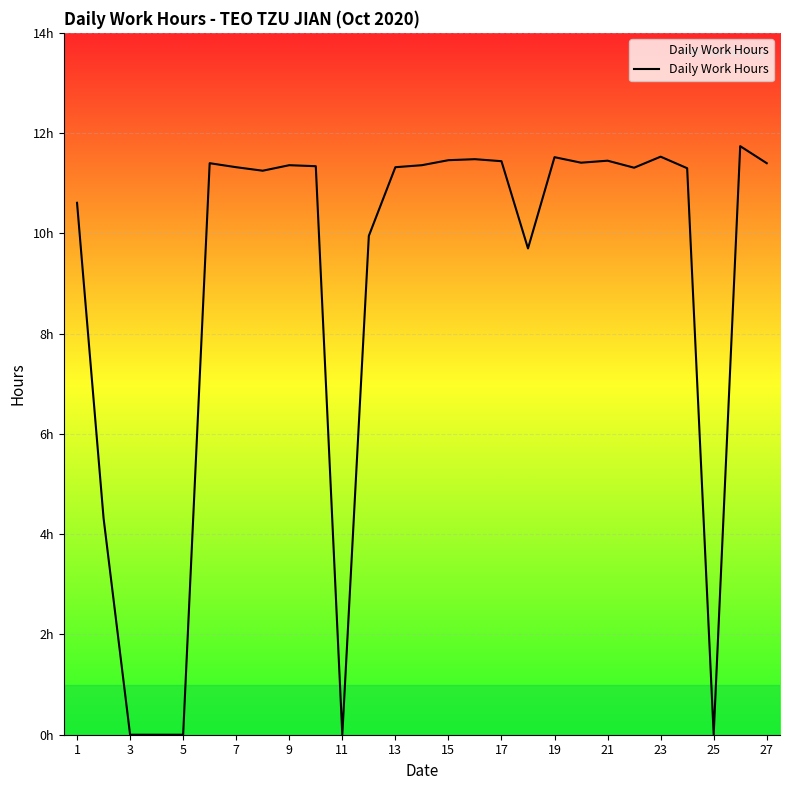

True or false: there are more than 0 points higher than both neighbors.

True